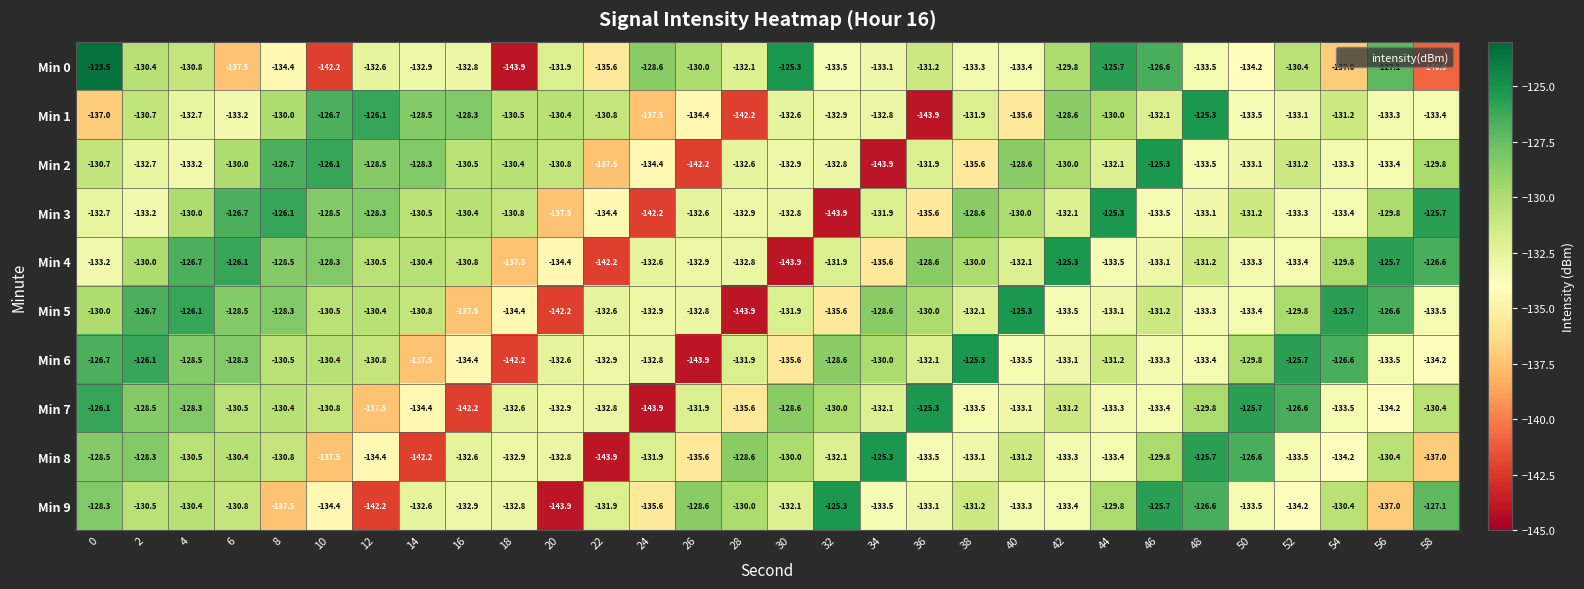

How many data points does each series have?

30